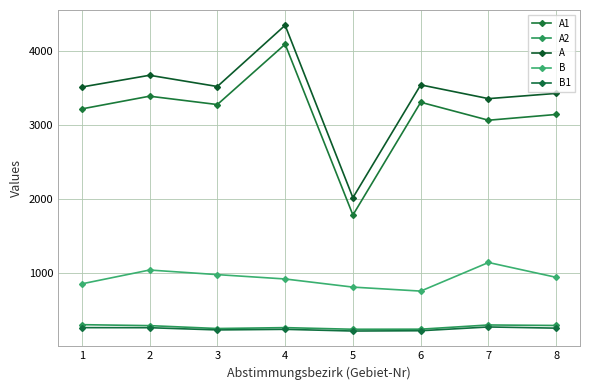

Reading left to right, transcribe all the data shown in this chart.

A1: 1=3214	2=3386	3=3273	4=4089	5=1779	6=3304	7=3061	8=3139
A2: 1=296	2=283	3=244	4=256	5=234	6=235	7=292	8=285
A: 1=3510	2=3669	3=3517	4=4345	5=2013	6=3539	7=3353	8=3424
B: 1=848	2=1035	3=973	4=914	5=804	6=750	7=1137	8=936
B1: 1=256	2=255	3=225	4=233	5=210	6=214	7=265	8=249